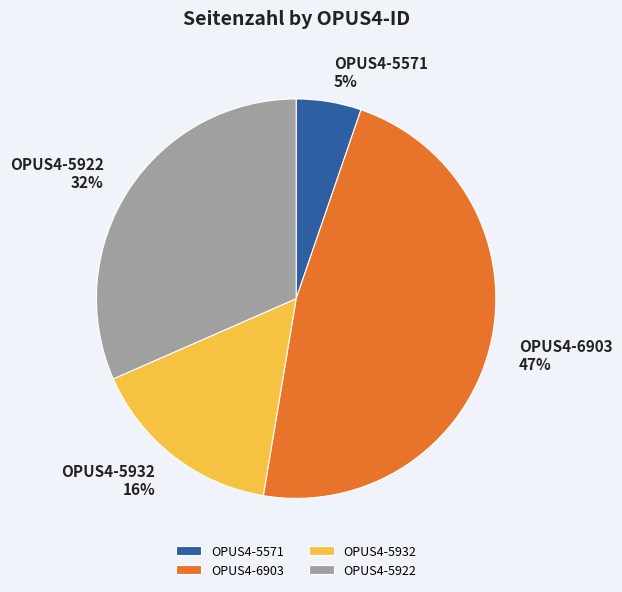

Approximately how many times larger is the value at OPUS4-5571 compared to OPUS4-6903?

0.1